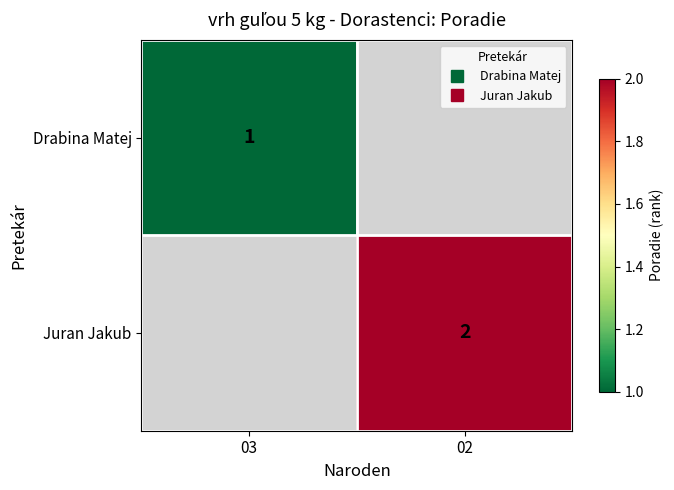

At how many categories does at least one series exceed 1?

1